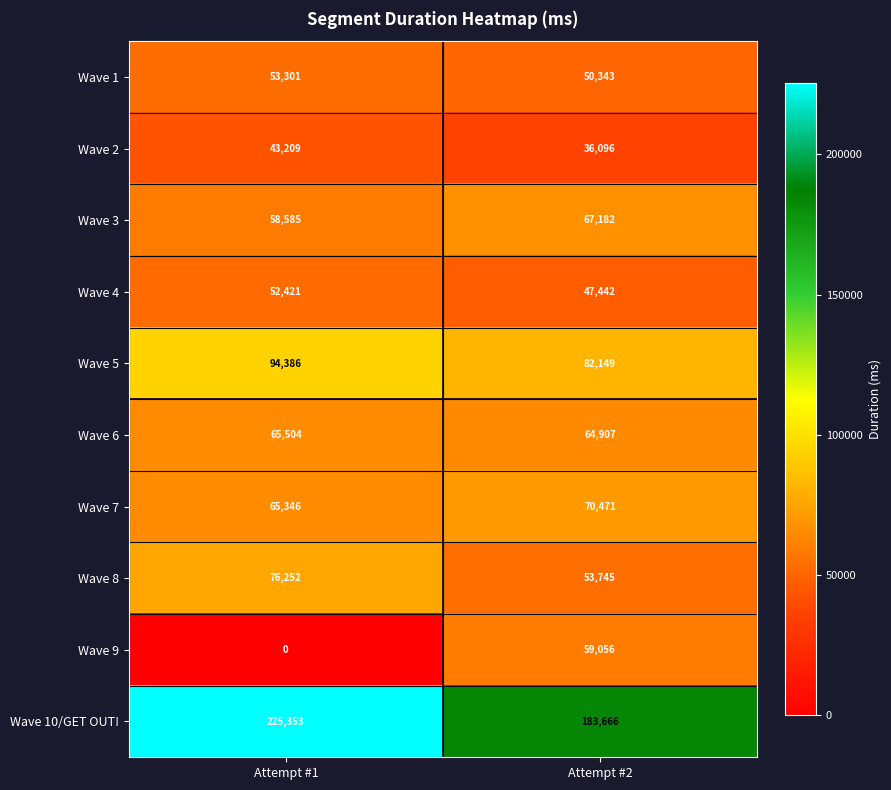

Rank the series at Attempt #2 from lowest to highest value.

Wave 2, Wave 4, Wave 1, Wave 8, Wave 9, Wave 6, Wave 3, Wave 7, Wave 5, Wave 10/GET OUT!